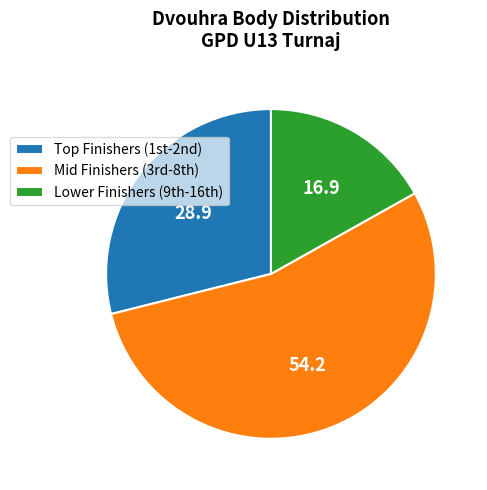

Which category accounts for the majority?

Mid Finishers (3rd-8th)